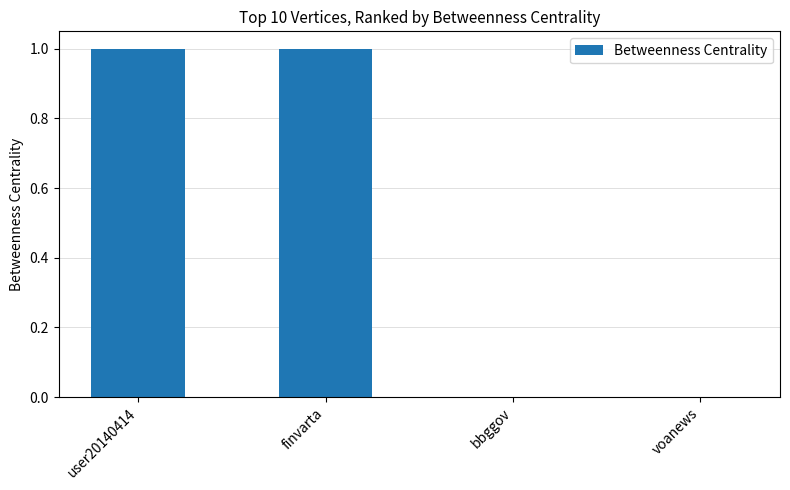

The value at finvarta is 2. True or false?

False